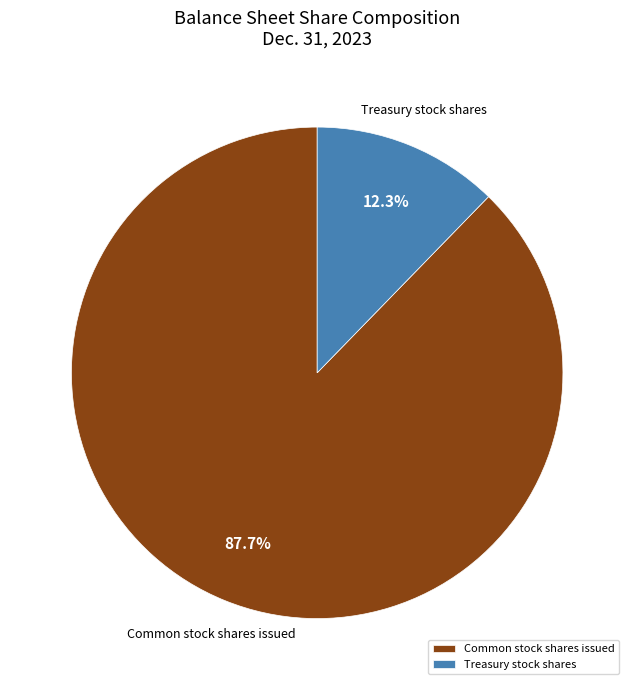

What is the largest slice in the pie chart?

Common stock shares issued